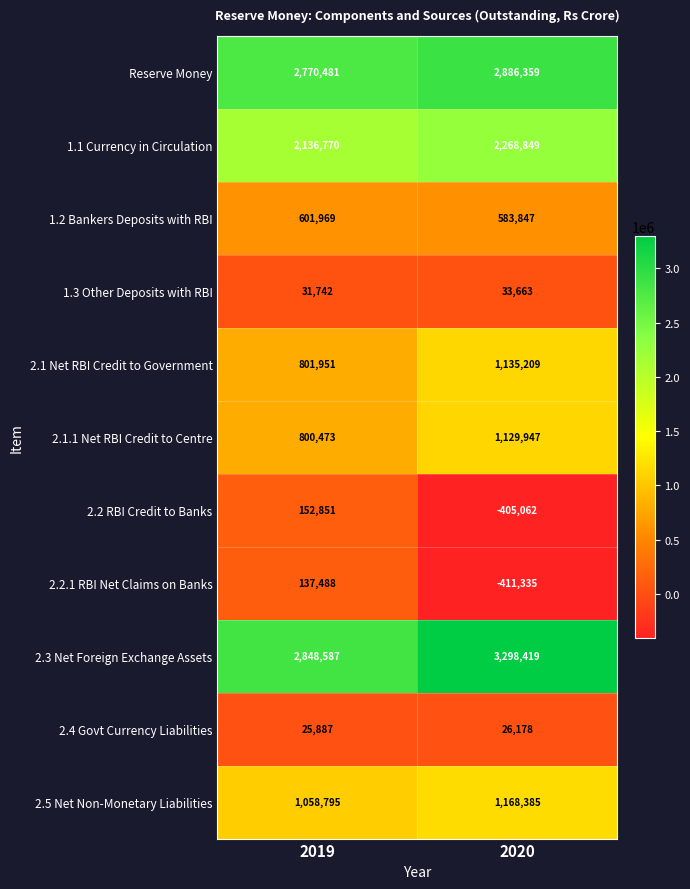

What value does the 2.4 Govt Currency Liabilities series have at 2019, to the nearest 50?

25900